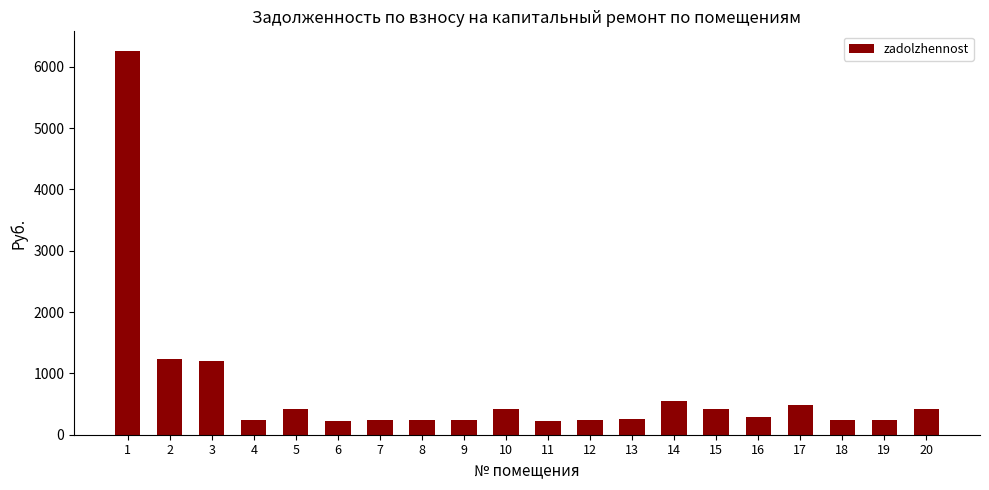

What is the change in value from 3 to 17?

-713.2